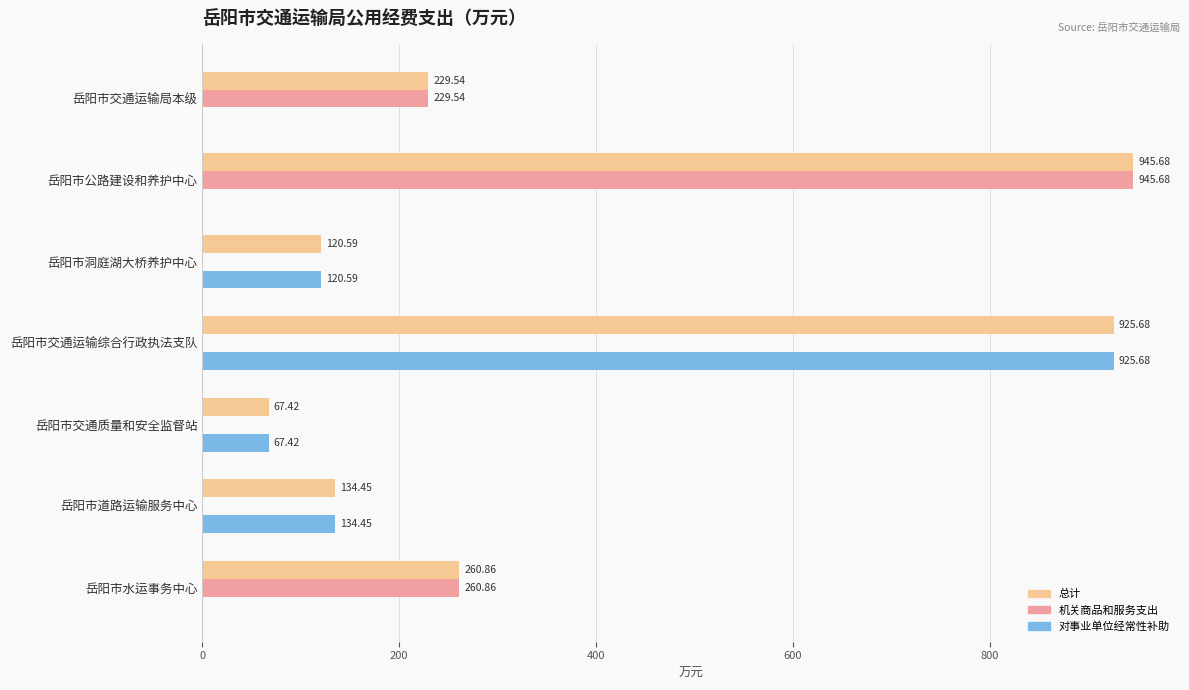

What is the sum of the 总计 values at 岳阳市交通质量和安全监督站 and 岳阳市公路建设和养护中心?

1013.1